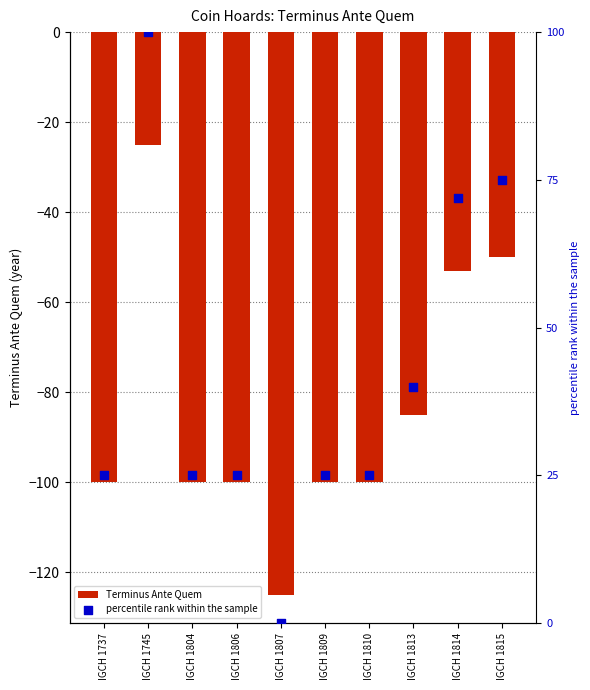

Which series reaches the minimum Y coordinate?

Terminus Ante Quem